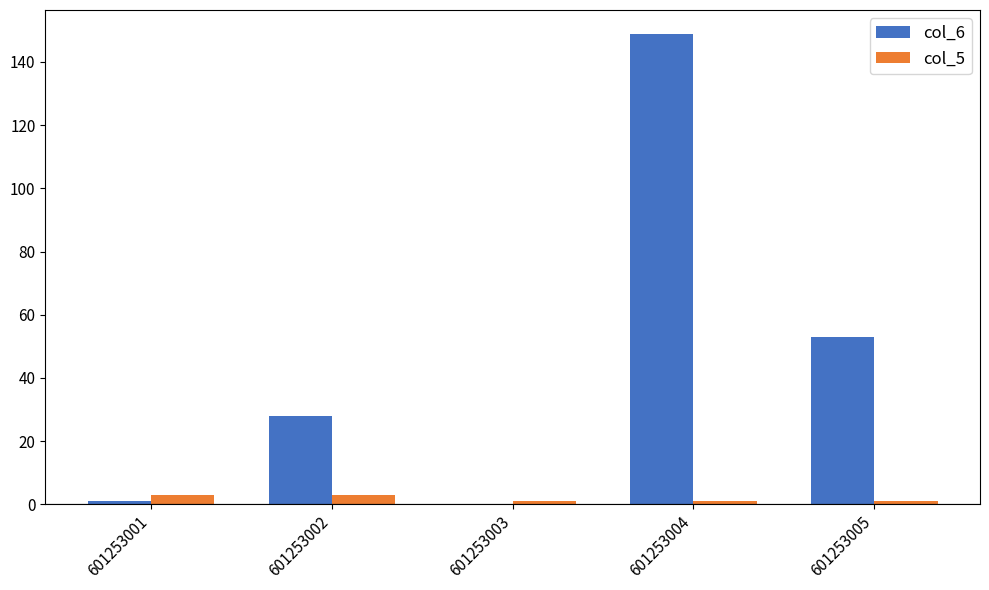

True or false: col_5 has a value of 1 at 601253003.

True